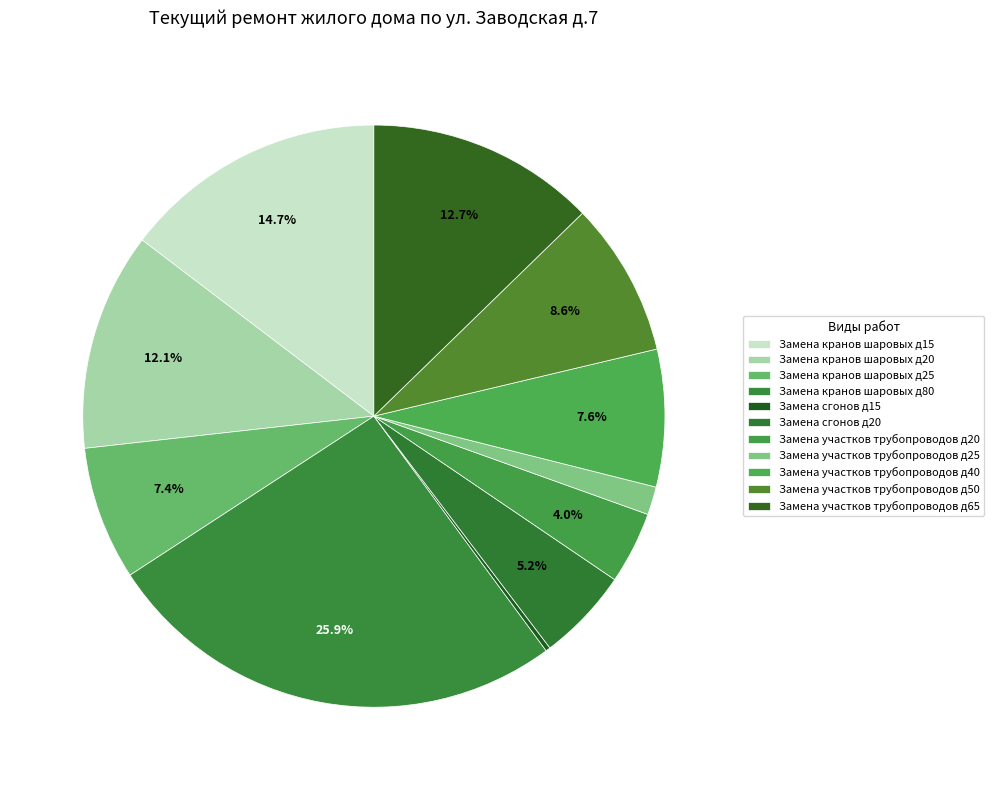

Which slice is the smallest?

Замена сгонов д15